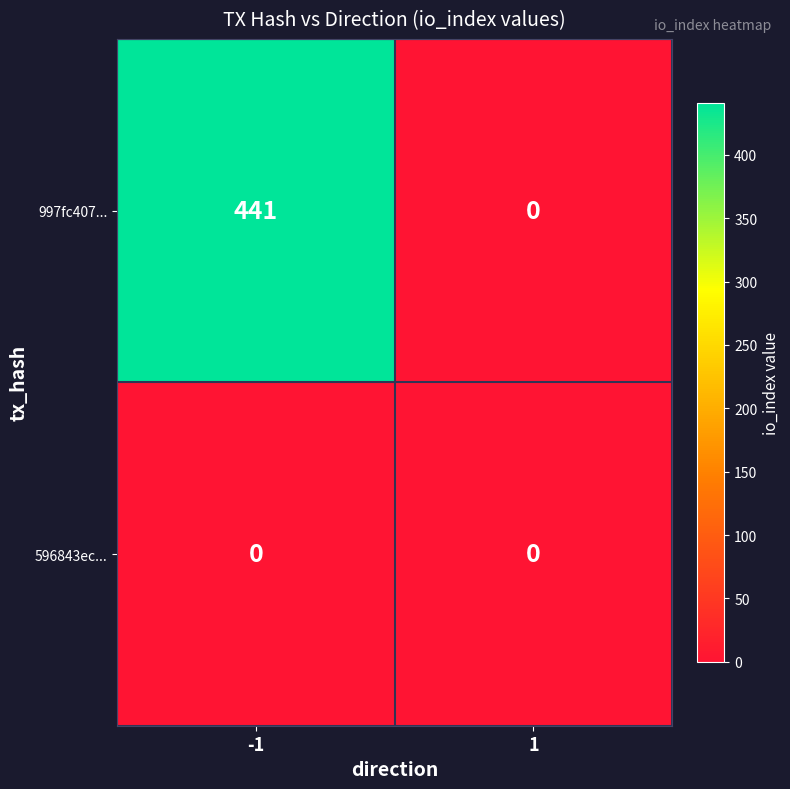

Reading left to right, what are all the values shown in this chart?

997fc407...: -1=441	1=0
596843ec...: -1=0	1=0